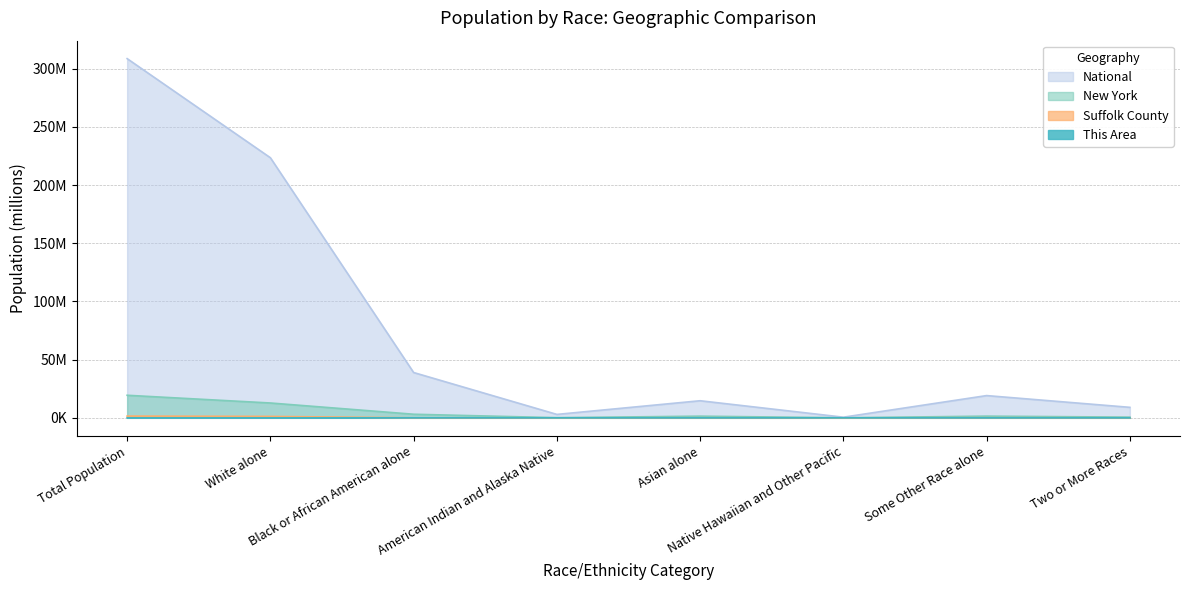

In National, how many points are higher than both neighbors (excluding endpoints)?

2